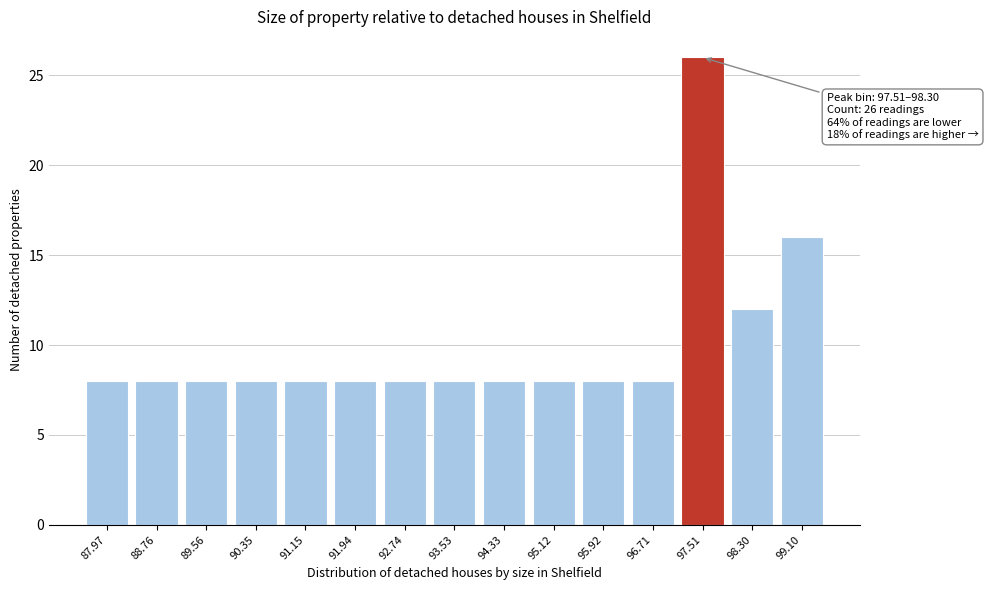

Reading right to left, transcribe all the data shown in this chart.

99.10=16	98.30=12	97.51=26	96.71=8	95.92=8	95.12=8	94.33=8	93.53=8	92.74=8	91.94=8	91.15=8	90.35=8	89.56=8	88.76=8	87.97=8